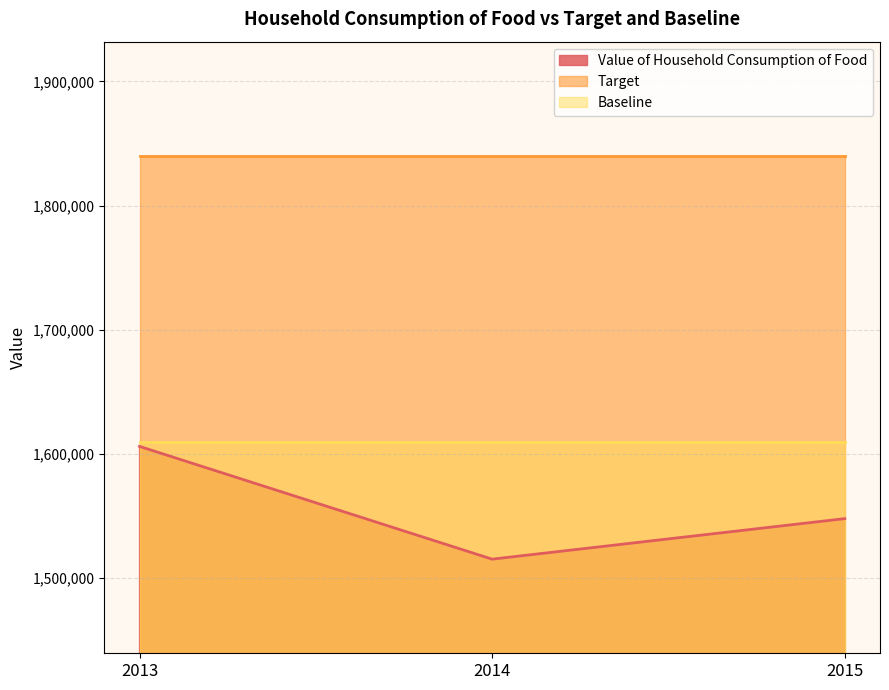

Rank the categories by Target value from highest to lowest.

2013, 2014, 2015